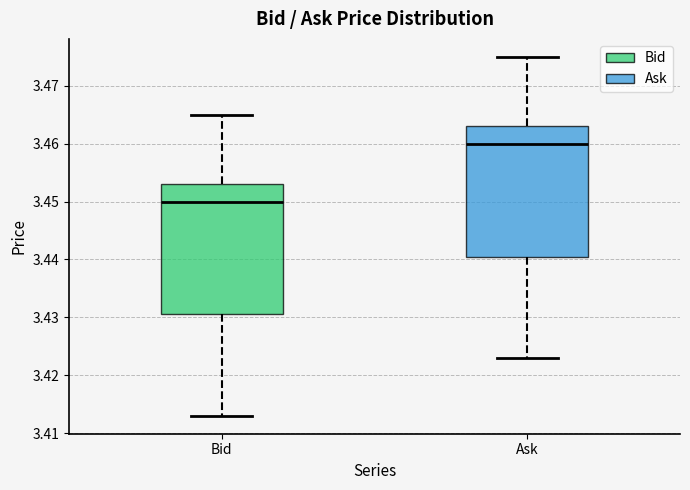

Where does the lower whisker of the box for Ask end on the y-axis? The values are not printed on the chart, so give them approximately, as read against the axis.

3.423